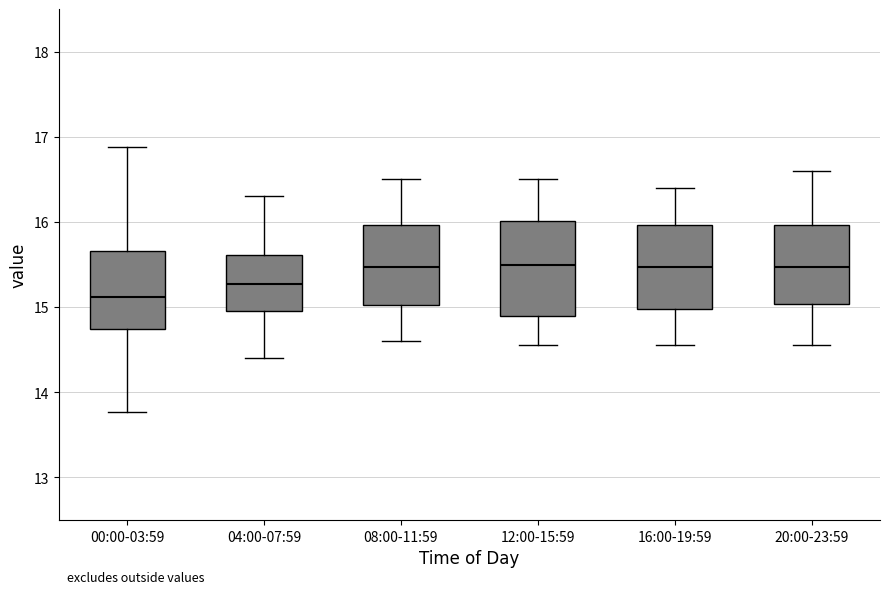

Which box has the lowest median line?

00:00-03:59